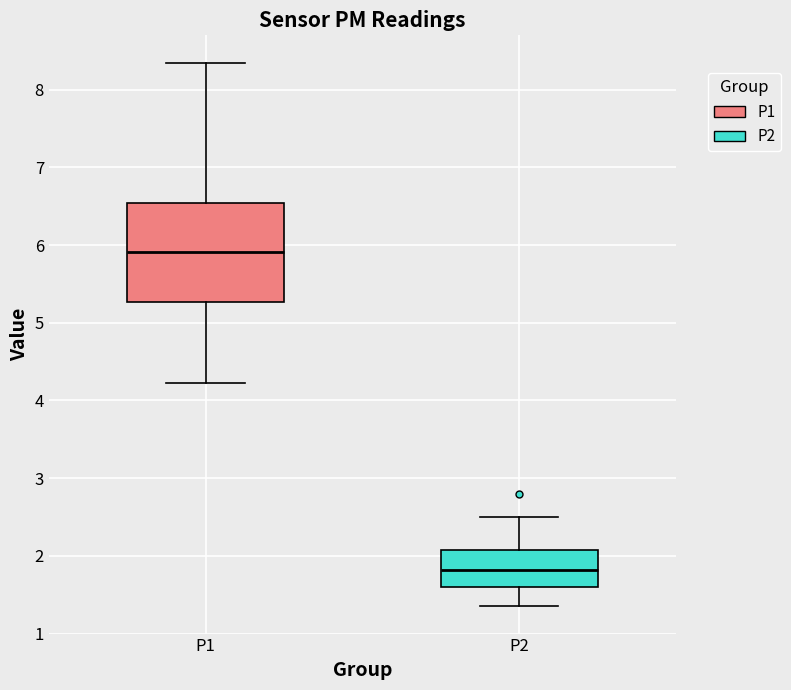

Which box has the highest median line?

P1